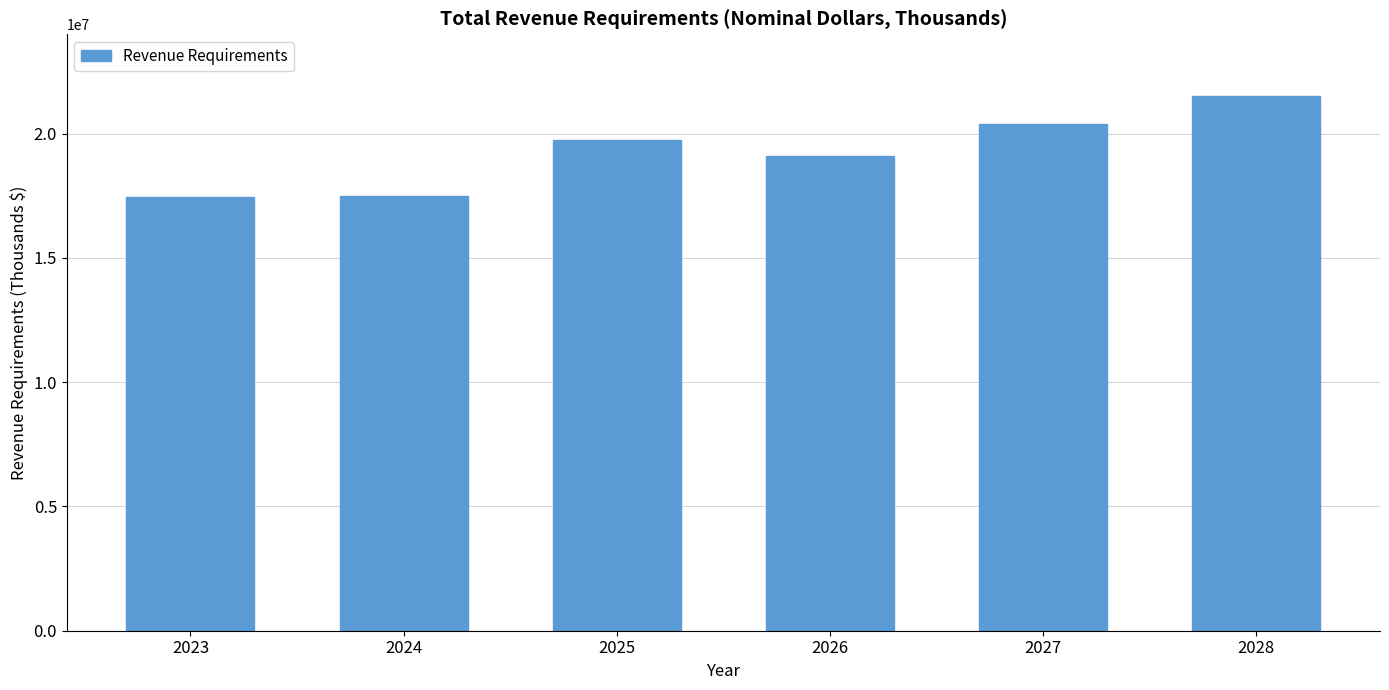

What is the value of the 6th bar from the left?

21523363.6